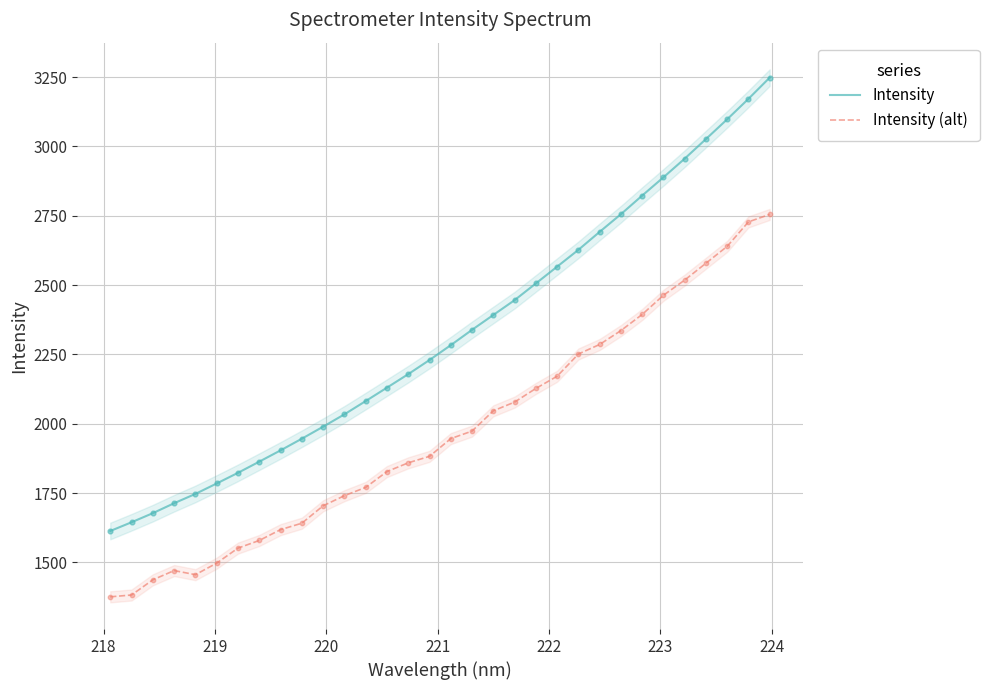

Which series has the widest spread of Y values?

Intensity